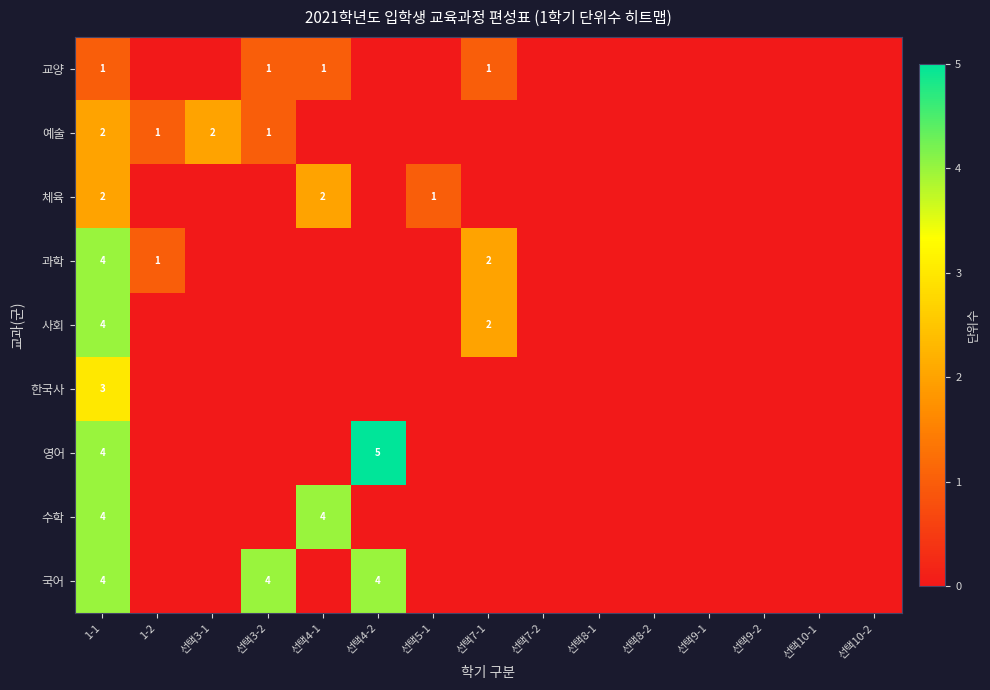

The value of 과학 at 1-2 is 1. True or false?

True